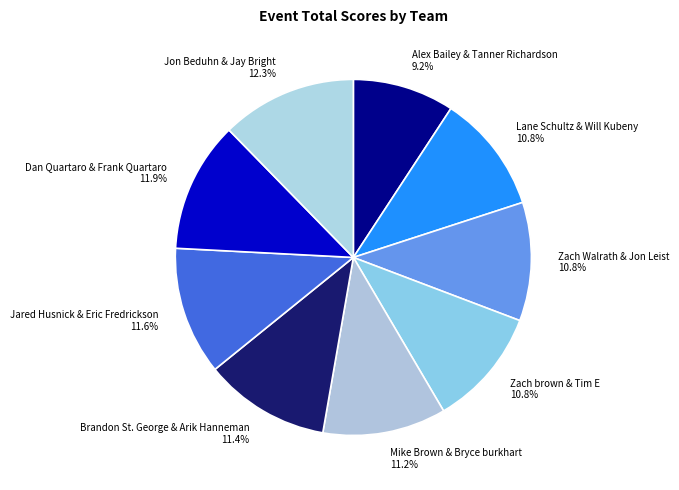

How many segments does this pie chart have?

9